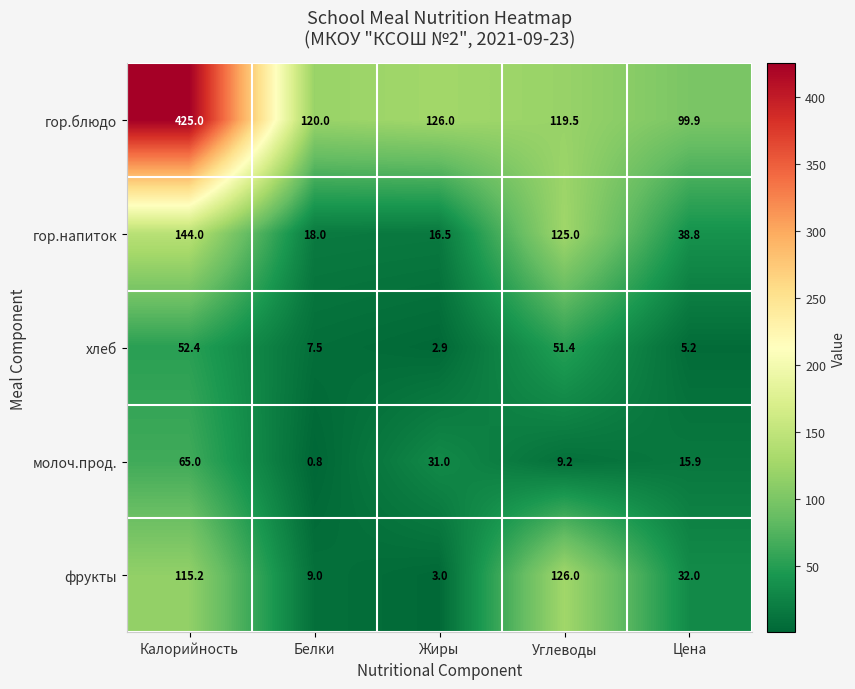

How many categories are shown in the chart?

5